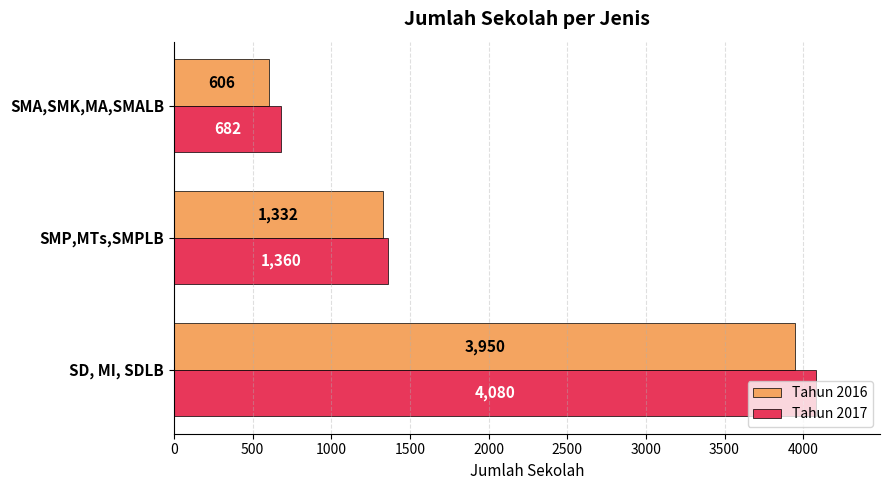

Which series changed the most between SMP,MTs,SMPLB and SMA,SMK,MA,SMALB?

Tahun 2016